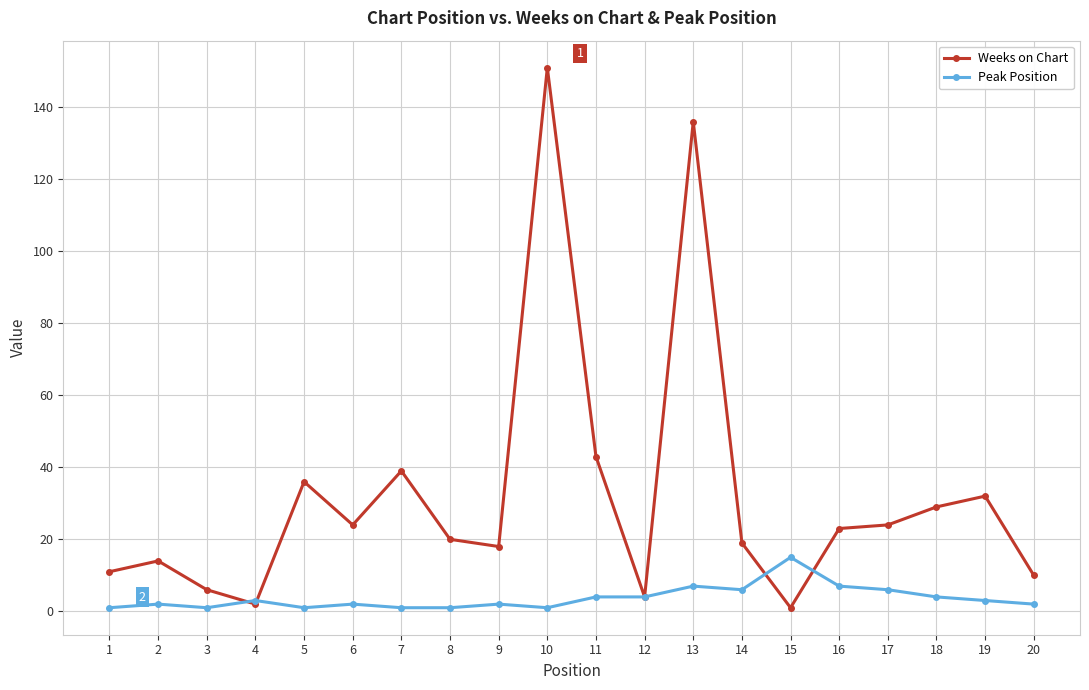

At which category does the chart reach its peak across all series?

10